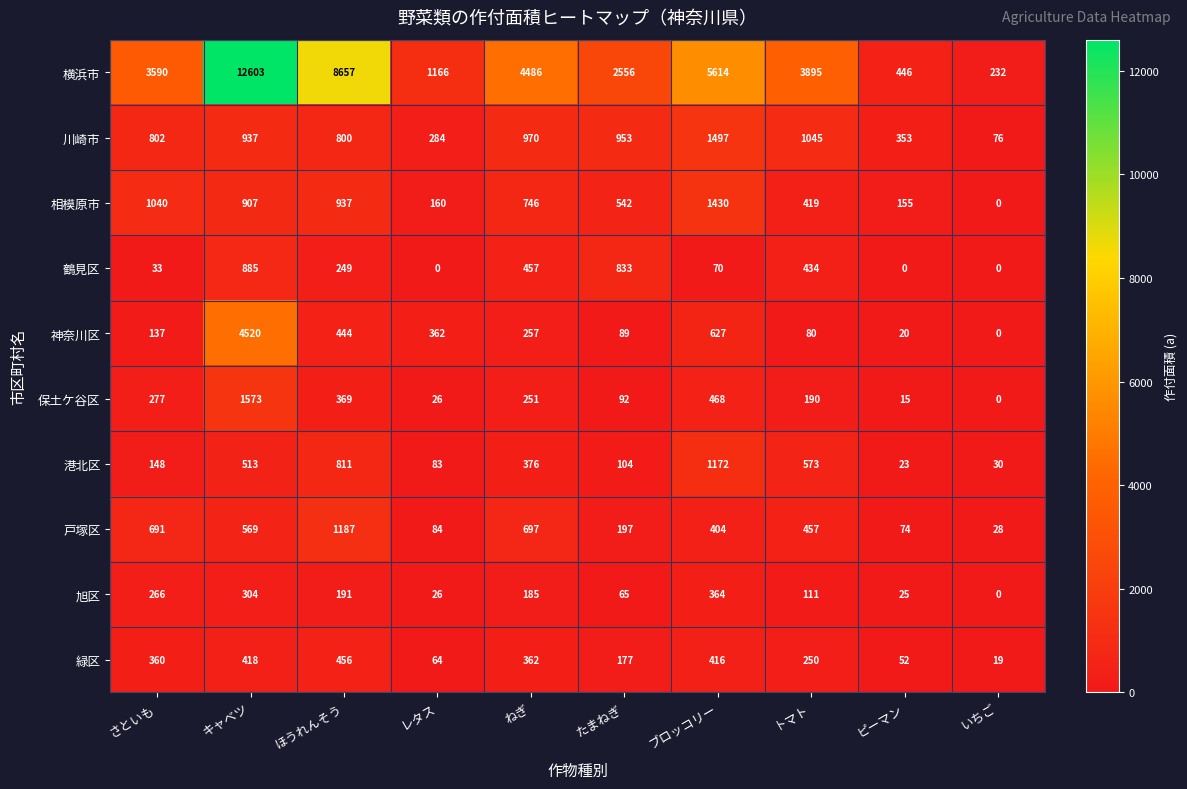

At how many categories does at least one series exceed 10342?

1